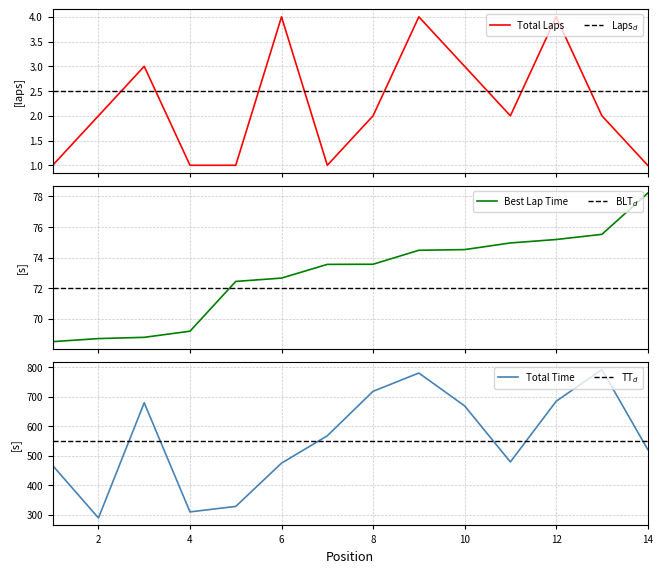

What are all the series names shown in the legend?

Total Laps, Best Lap time, Total Time